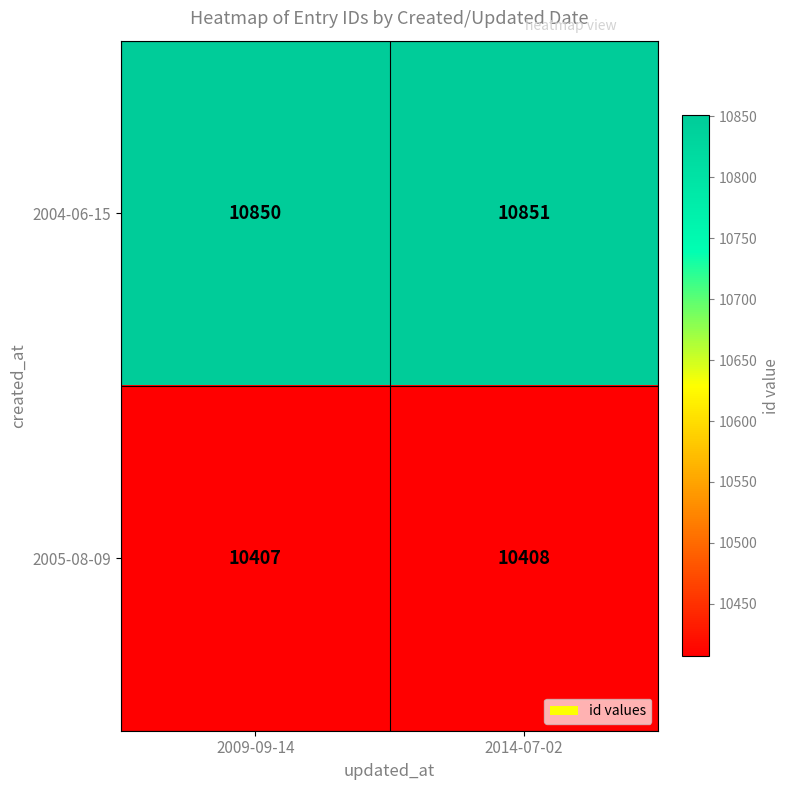

What is the sum of the 2005-08-09 values at 2014-07-02 and 2009-09-14?

20815